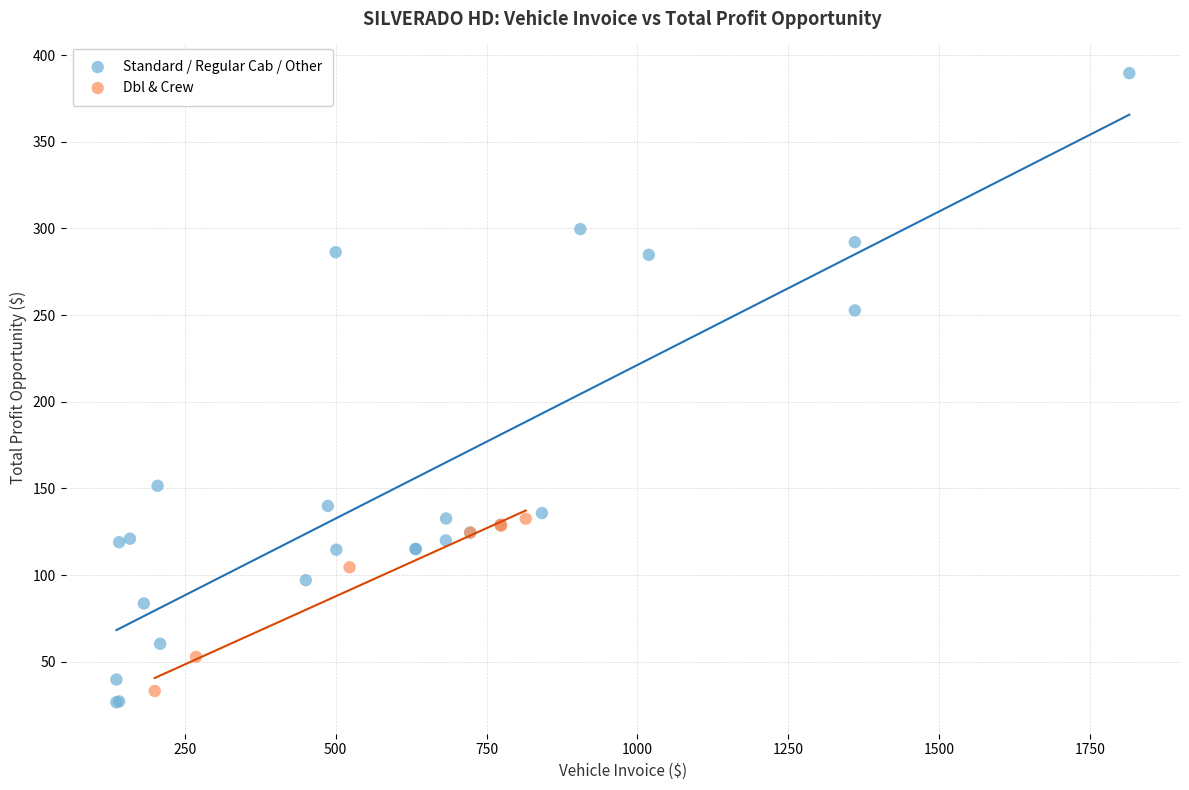

Which series has the widest spread of Y values?

Standard / Regular Cab / Other